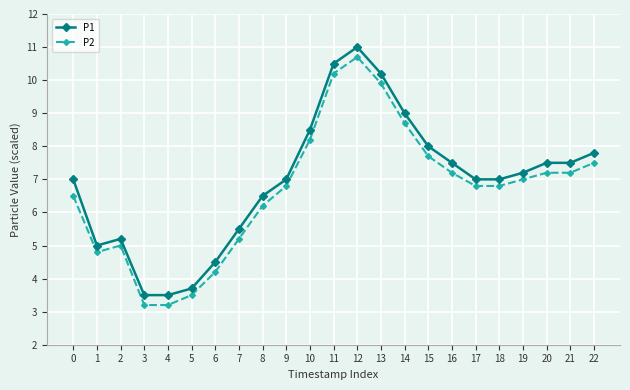

What is the sum of the P2 values at 4 and 14?

11.9